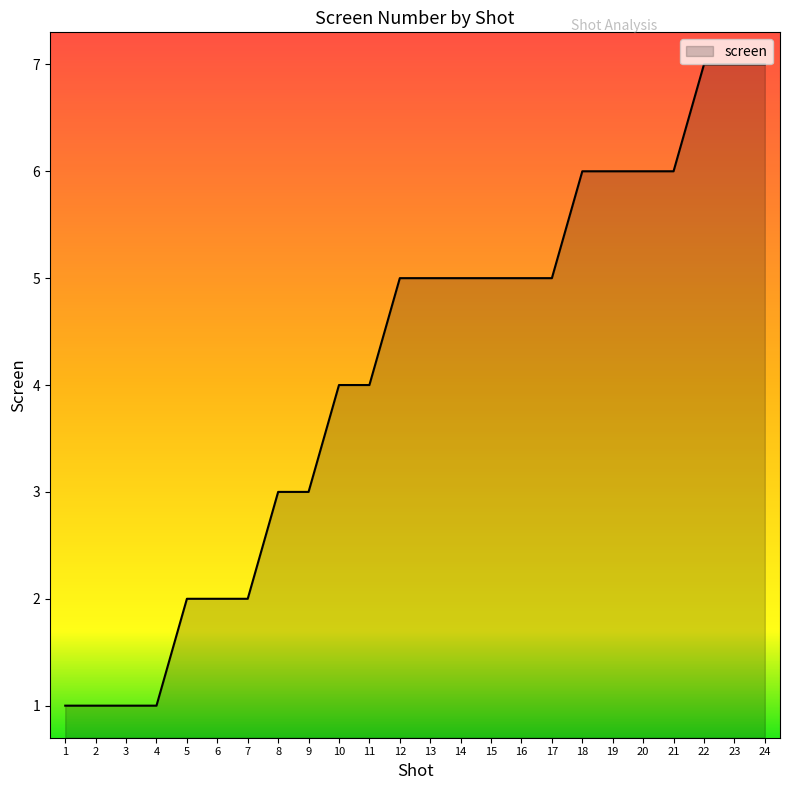

True or false: the data shows 1 at 4.

True